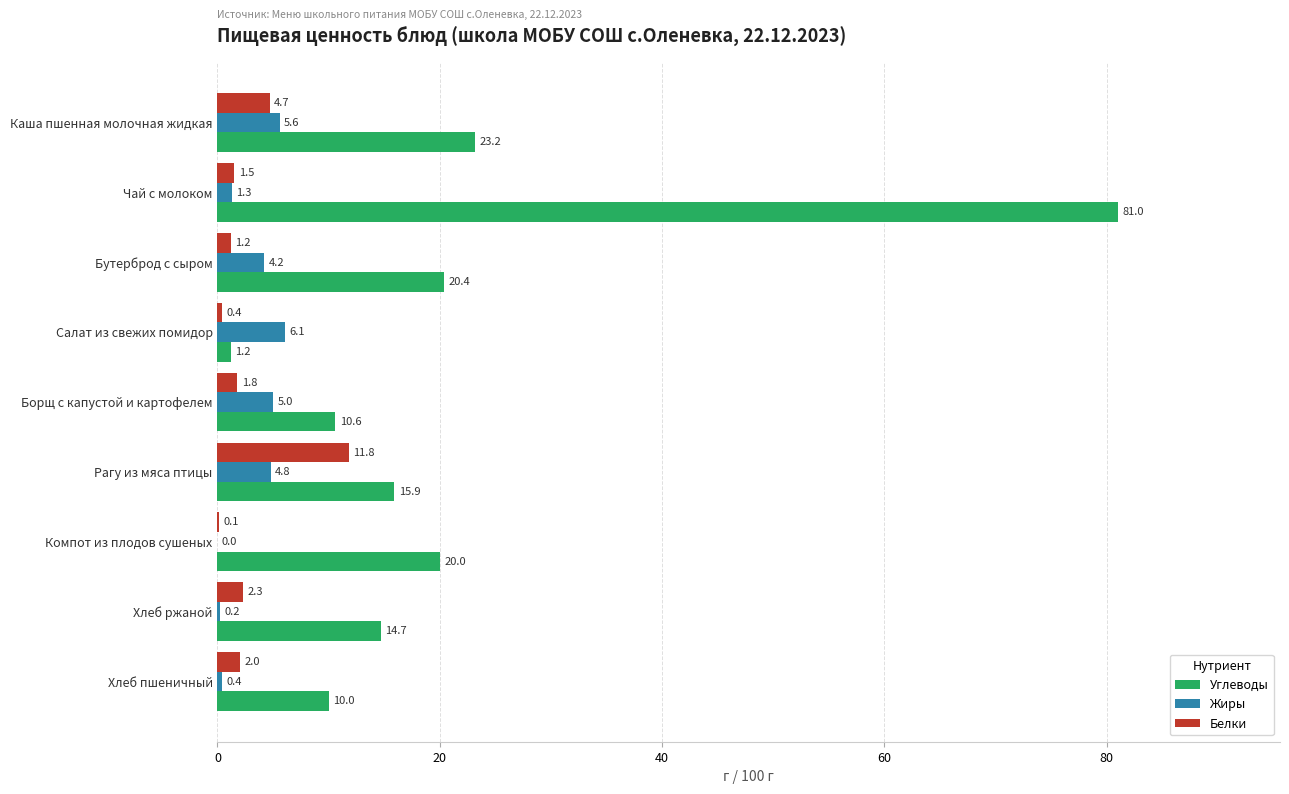

At which category is the sum across all series the highest?

Чай с молоком